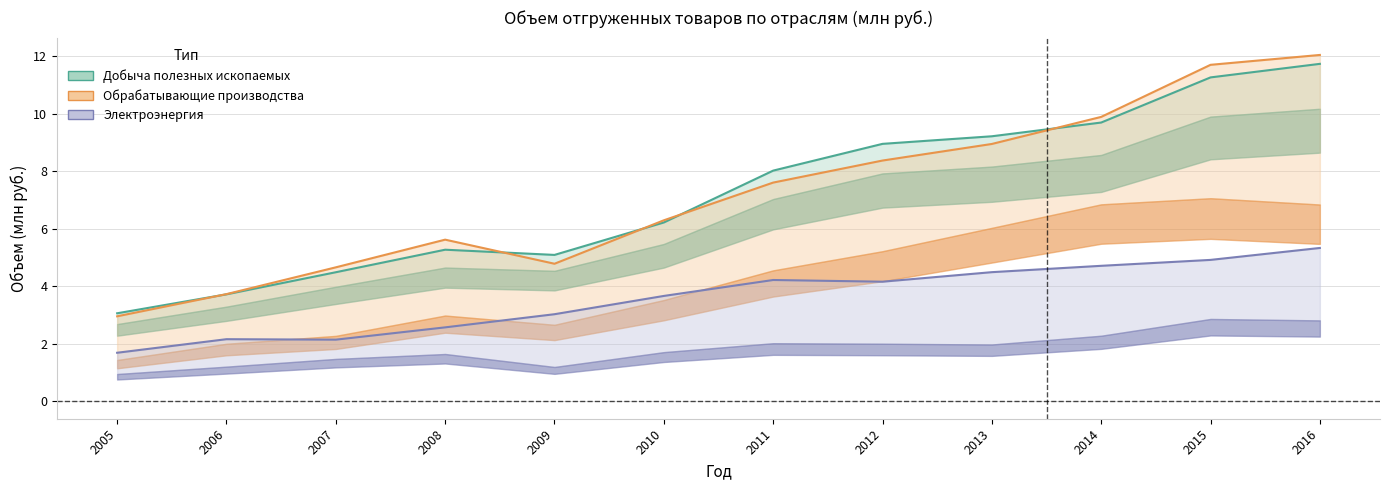

True or false: Электроэнергия and Добыча полезных ископаемых intersect in this chart.

False